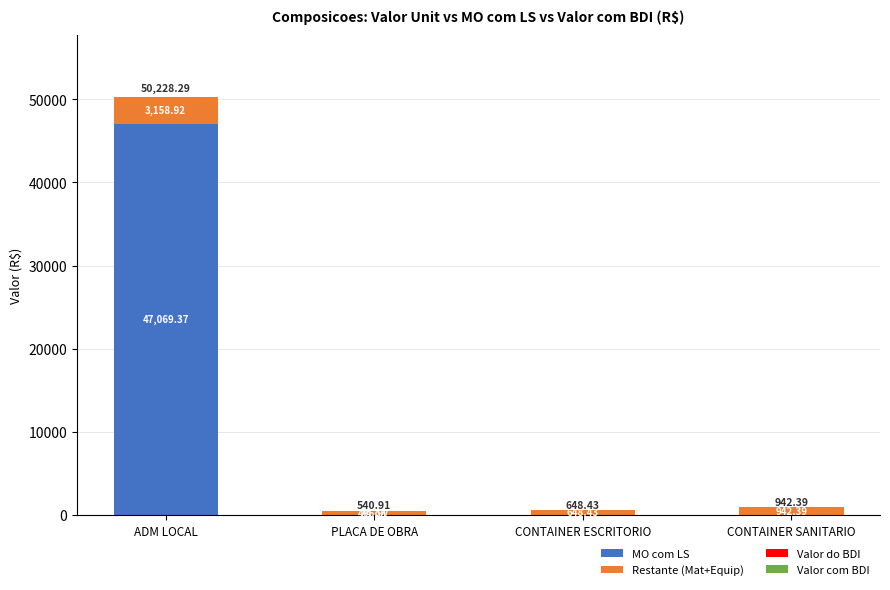

At which category is the sum across all series the highest?

ADM LOCAL